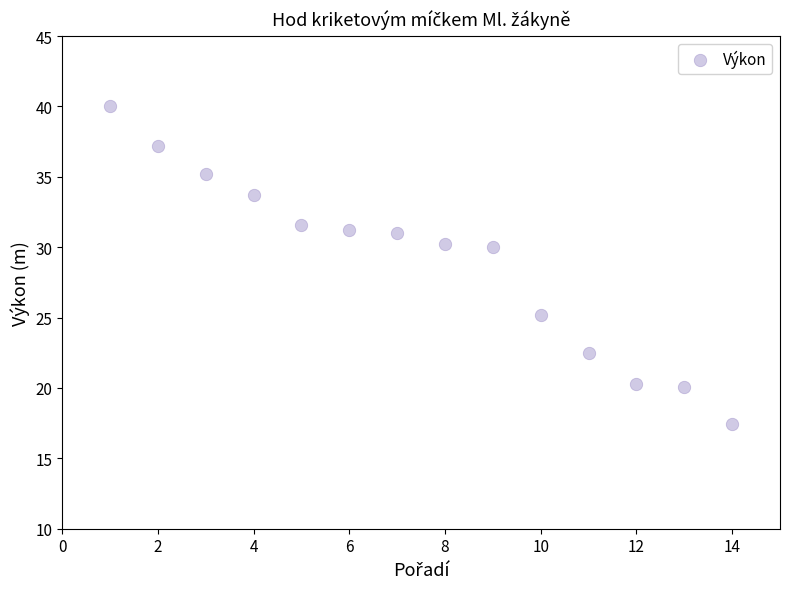

What is the range of X values (max minus min)?

13.0